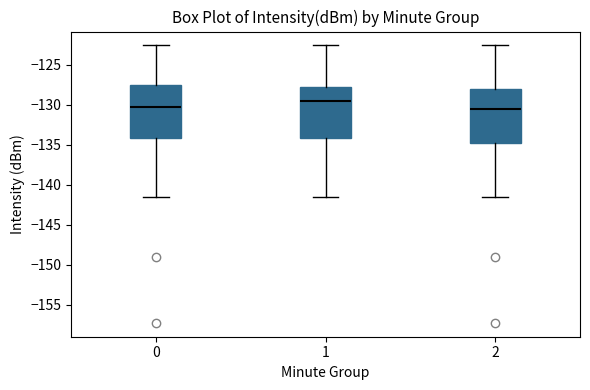

Reading left to right, transcribe this box plot: for each box, give where its median line is, the range the box spans, and where its two whiskers end, as read against the y-axis. The values are not printed on the chart, so give them approximately, as read against the axis.

0: median -130.5, box -134.0 to -127.5, whiskers -141.5 to -122.5
1: median -129.5, box -134.0 to -128.0, whiskers -141.5 to -122.5
2: median -130.5, box -135.0 to -128.0, whiskers -141.5 to -122.5